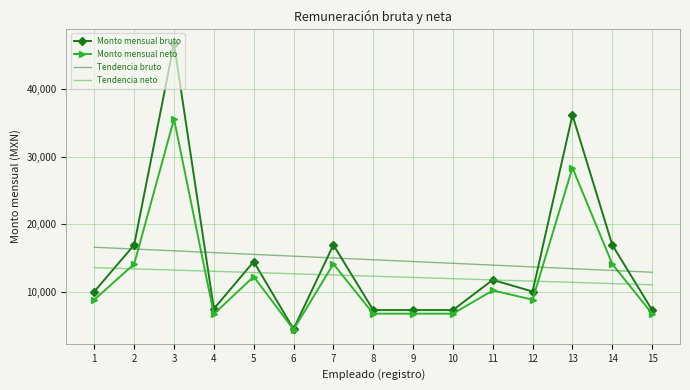

Is the value of Tendencia bruto at 5 greater than the value of Monto mensual bruto at 14?

No